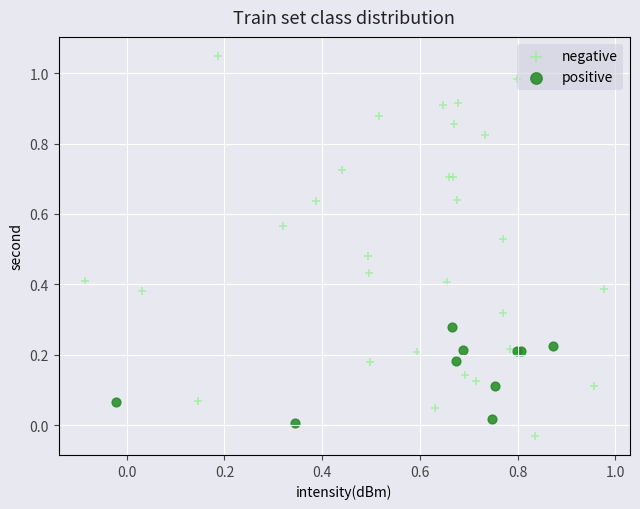

Which series has the largest Y range (max minus min)?

negative